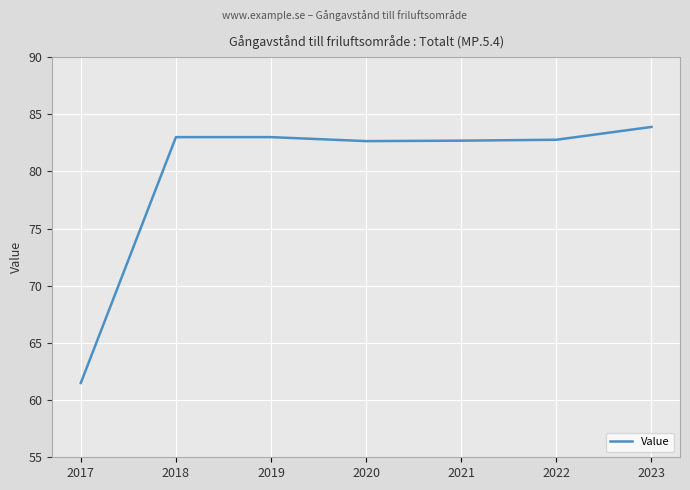

What is the difference between the maximum and second lowest values?

1.2